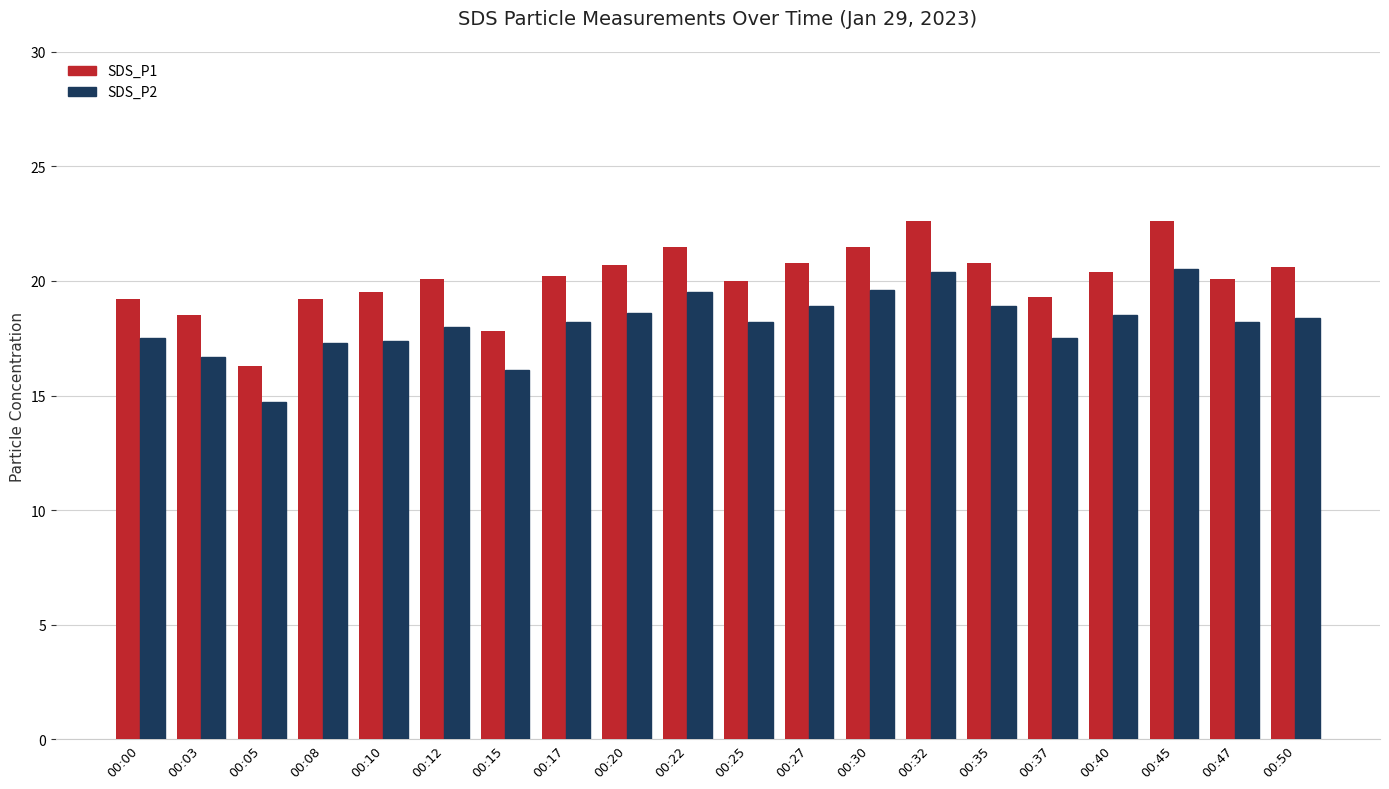

Between 00:08 and 00:25, which series saw the biggest shift?

SDS_P2